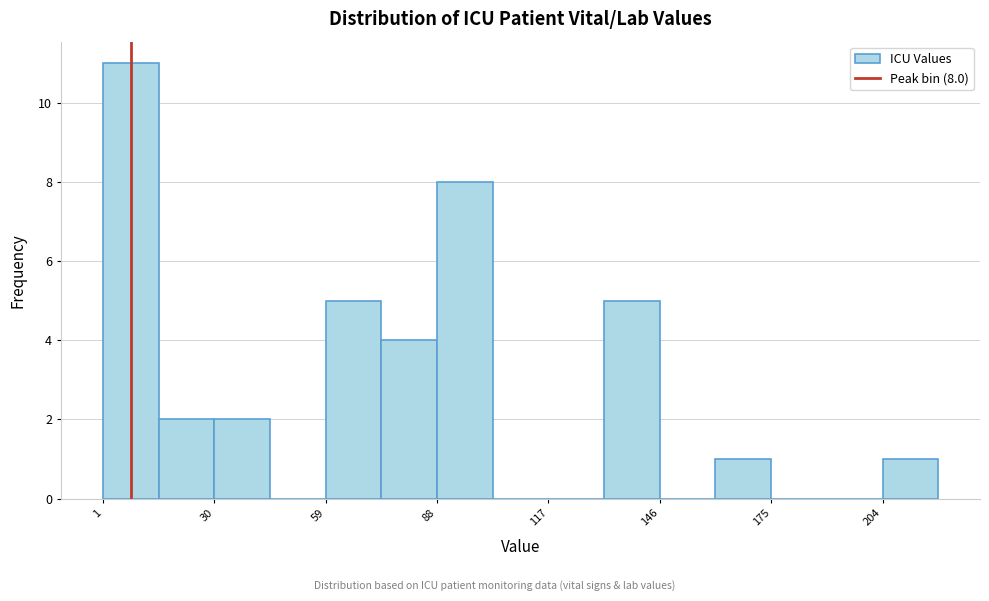

Read against the x-axis, roughly where is the centre of the tallest bar?

10